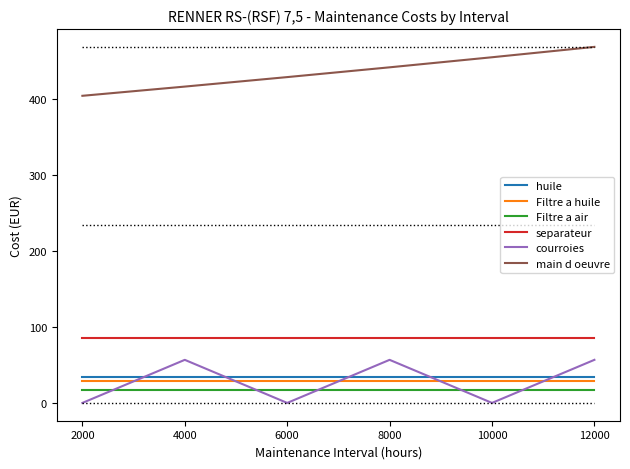

Which series changed the most between 6000 and 12000?

courroies